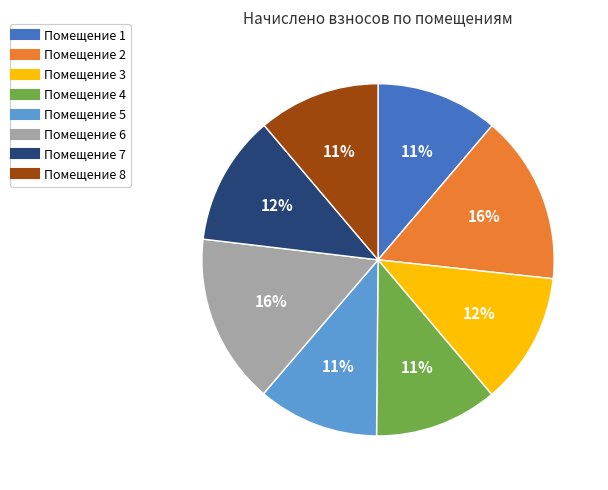

Does any single category account for the majority?

No